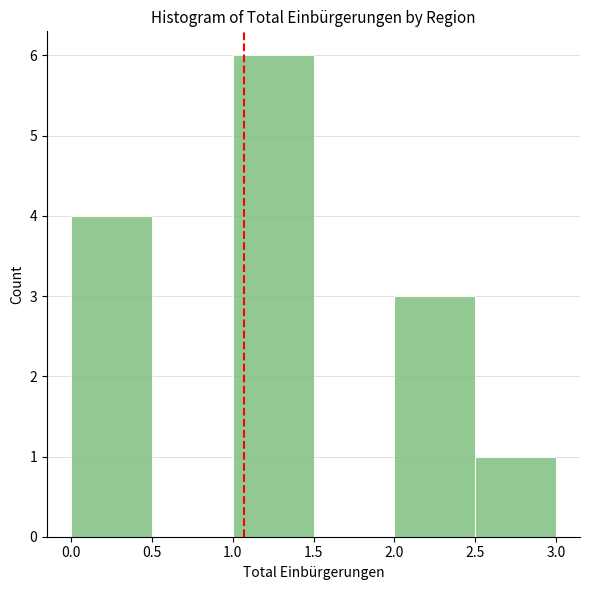

Which range on the x-axis has the tallest bar?

1.0 to 1.5